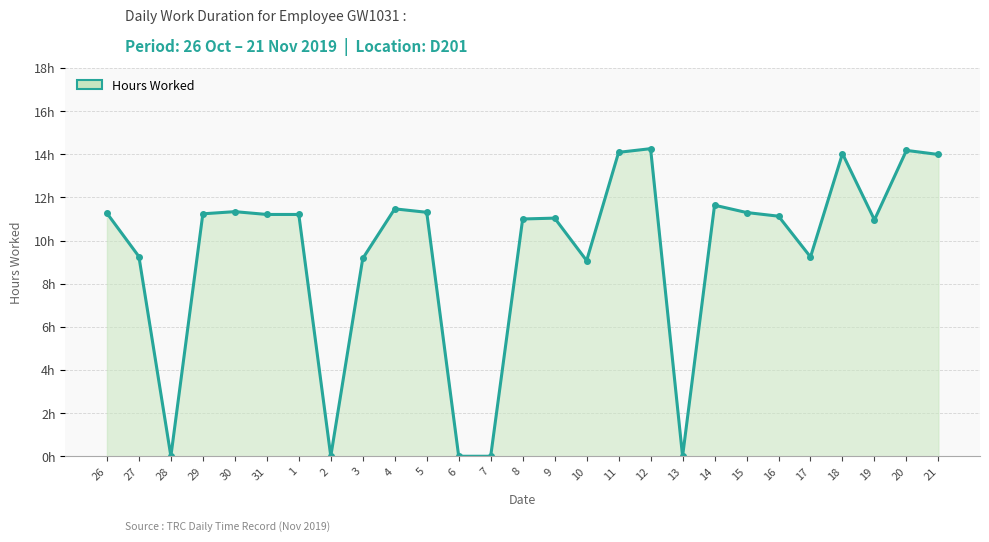

Is this an area chart (filled region under the line)?

Yes